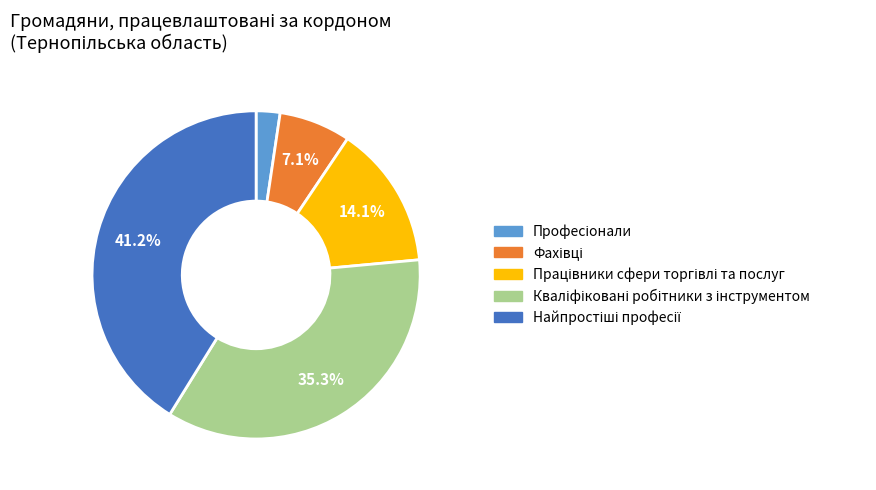

Is there any slice that represents more than half of the pie?

No